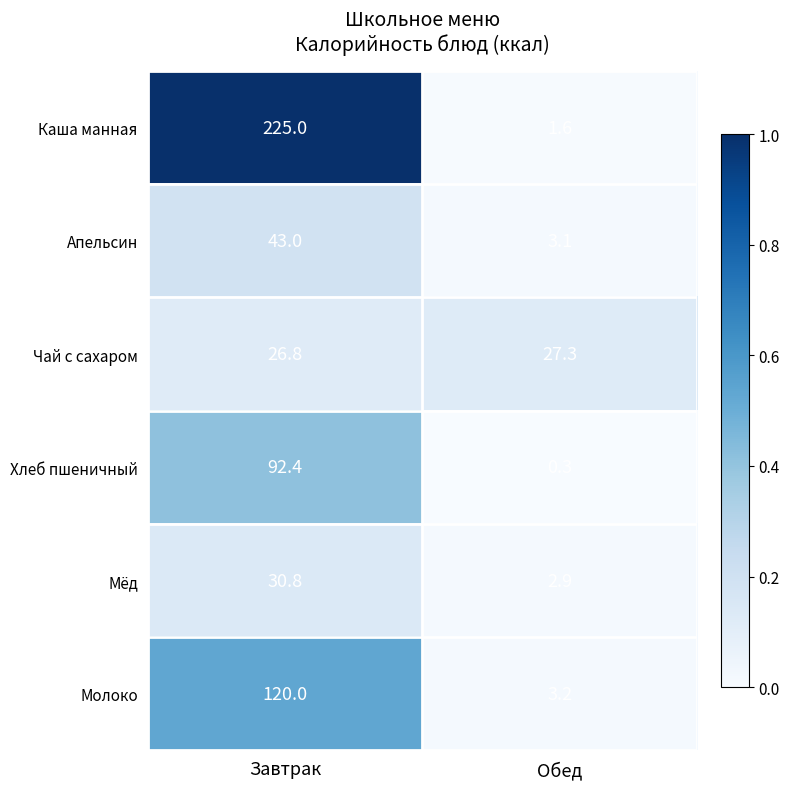

What is the difference between the Молоко values at Обед and Завтрак?

116.8